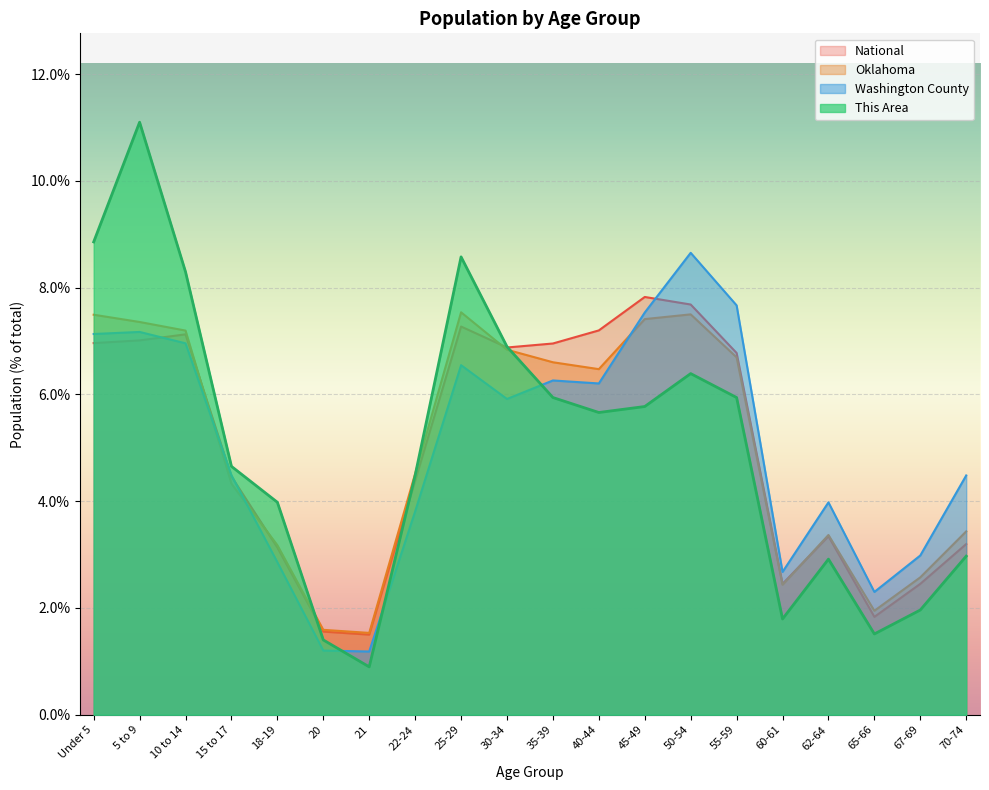

Reading left to right, extract all data points from this chart.

This Area: Under 5=8.9	5 to 9=11.1	10 to 14=8.3	15 to 17=4.7	18-19=4.0	20=1.4	21=0.9	22-24=4.5	25-29=8.6	30-34=6.9	35-39=5.9	40-44=5.7	45-49=5.8	50-54=6.4	55-59=5.9	60-61=1.8	62-64=2.9	65-66=1.5	67-69=2.0	70-74=3.0
Washington County: Under 5=7.1	5 to 9=7.2	10 to 14=7.0	15 to 17=4.5	18-19=2.9	20=1.2	21=1.2	22-24=3.8	25-29=6.5	30-34=5.9	35-39=6.3	40-44=6.2	45-49=7.5	50-54=8.7	55-59=7.7	60-61=2.7	62-64=4.0	65-66=2.3	67-69=3.0	70-74=4.5
Oklahoma: Under 5=7.5	5 to 9=7.4	10 to 14=7.2	15 to 17=4.3	18-19=3.2	20=1.6	21=1.5	22-24=4.5	25-29=7.5	30-34=6.8	35-39=6.6	40-44=6.5	45-49=7.4	50-54=7.5	55-59=6.7	60-61=2.4	62-64=3.4	65-66=1.9	67-69=2.6	70-74=3.4
National: Under 5=7.0	5 to 9=7.0	10 to 14=7.1	15 to 17=4.5	18-19=3.1	20=1.6	21=1.5	22-24=4.4	25-29=7.3	30-34=6.9	35-39=7.0	40-44=7.2	45-49=7.8	50-54=7.7	55-59=6.8	60-61=2.5	62-64=3.3	65-66=1.8	67-69=2.5	70-74=3.2